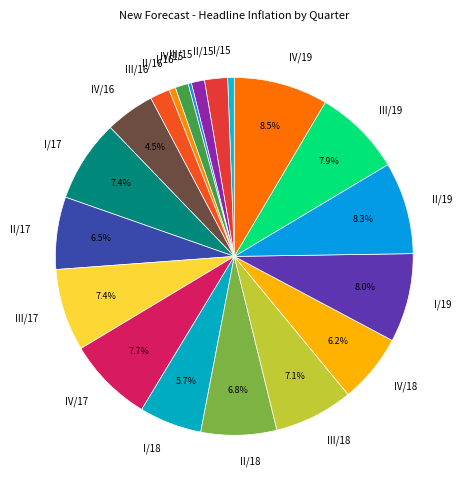

What percentage is the I/15 slice, to the nearest percent?

1%